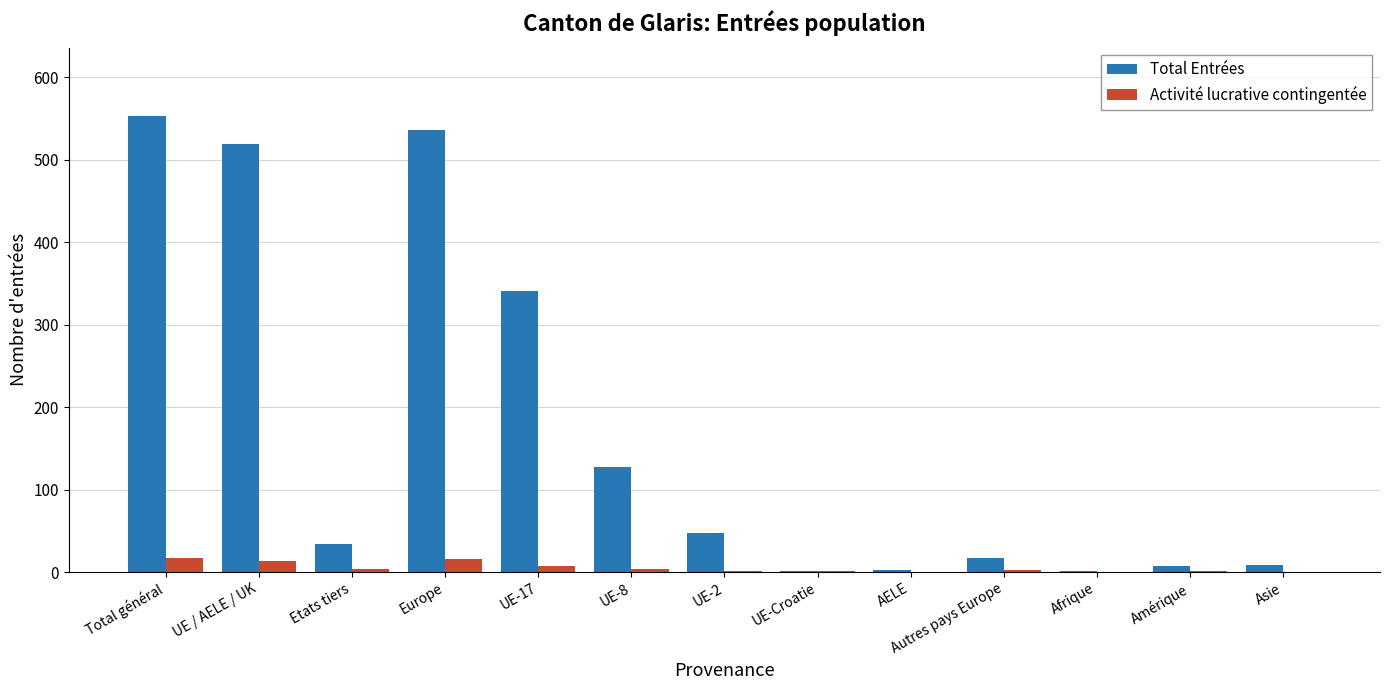

What is the maximum value for Activité lucrative contingentée?

17